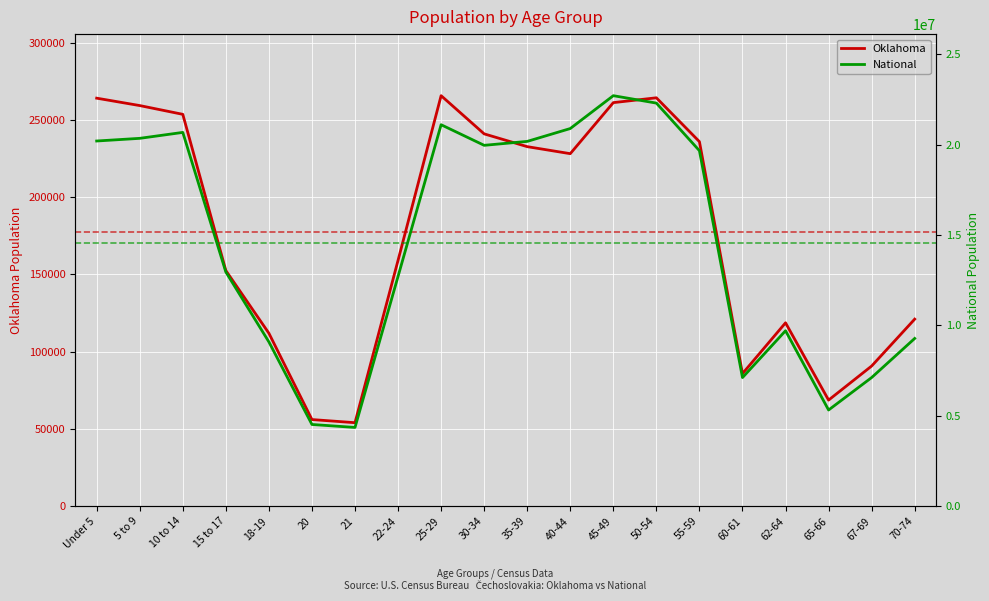

How many data points in Oklahoma are less than 228195?

10